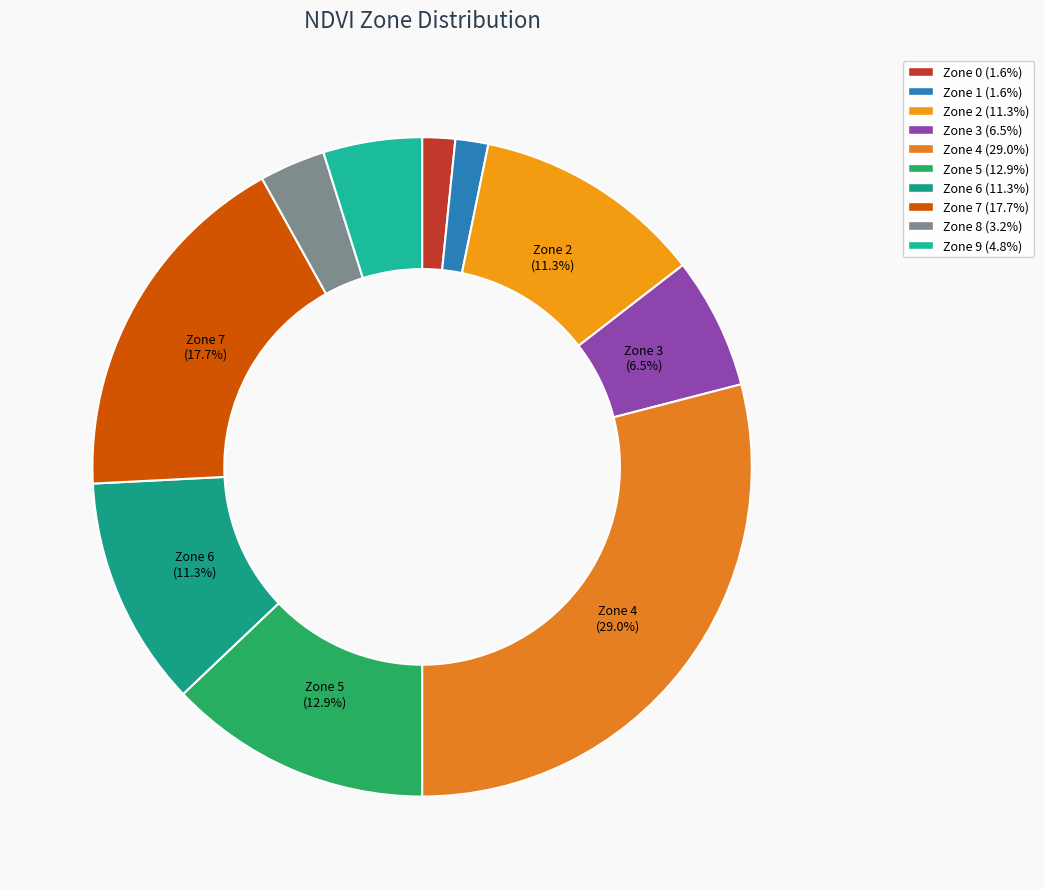

Does Zone 3 account for over 50% of the chart?

No